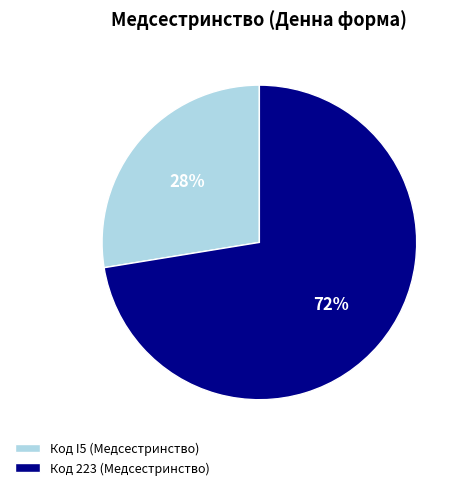

What is the largest slice in the pie chart?

Код 223 (Медсестринство)